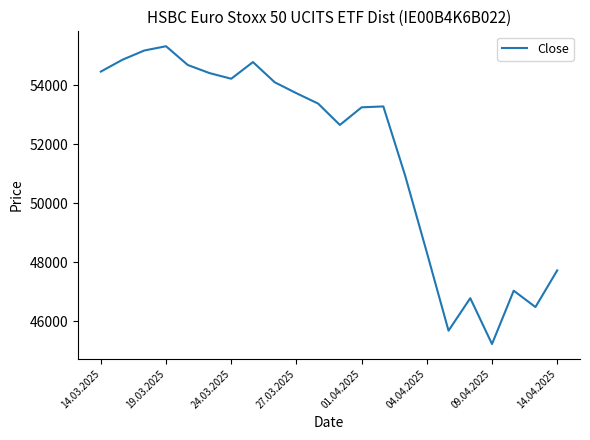

What is the smallest value displayed?

45226